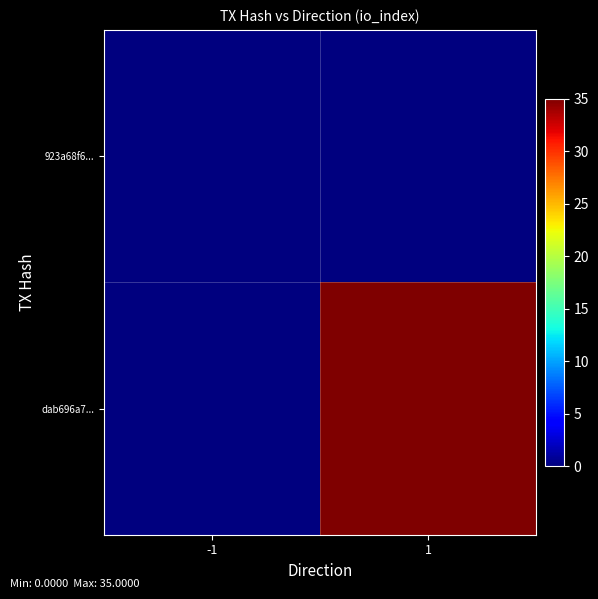

Reading left to right, extract all data points from this chart.

923a68f6...: -1=0	1=0
dab696a7...: -1=0	1=35